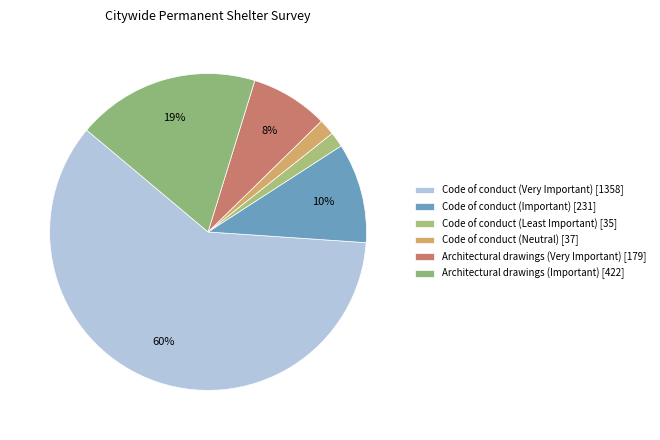

Which slice is the largest?

Code of conduct (Very Important) [1358]